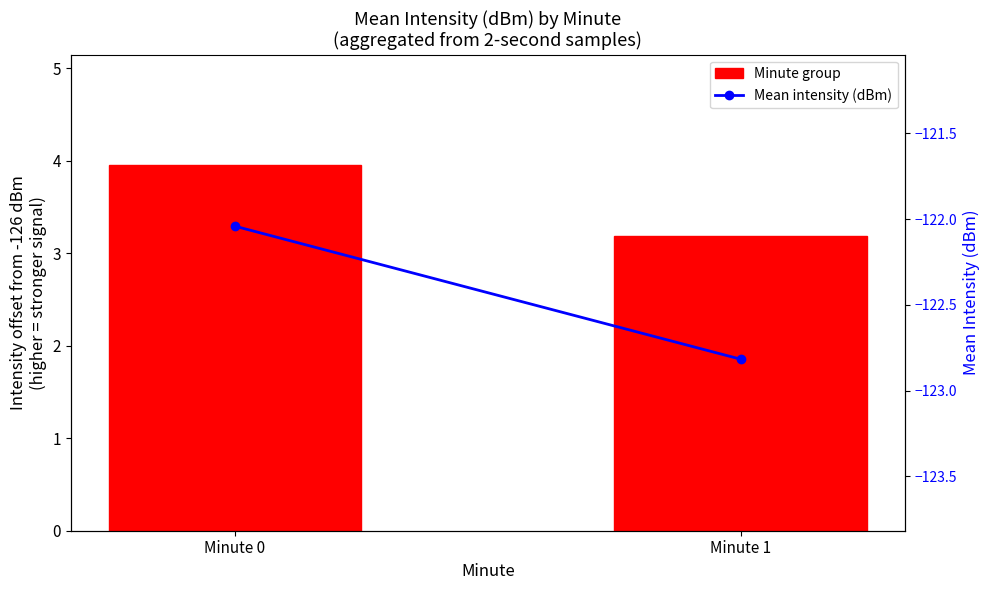

Which category has the highest value in the Minute group series?

Minute 0